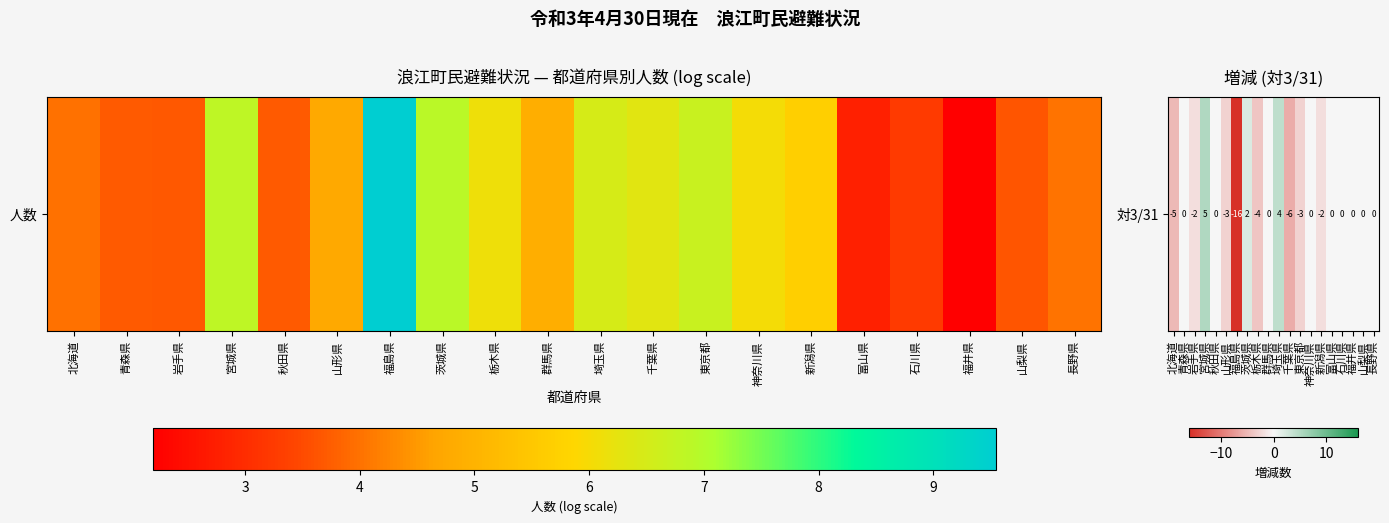

Is it true that the value at 北海道 is -5?

True